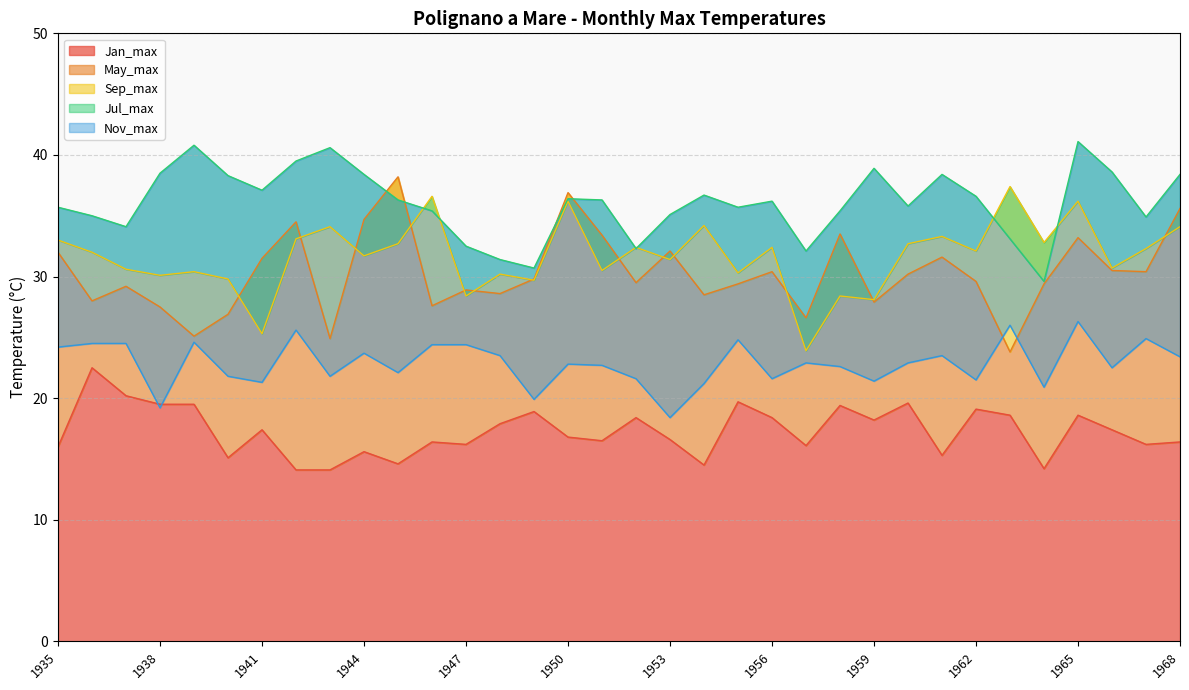

What is the value of the Nov_max point at the 33rd from the left?

24.9